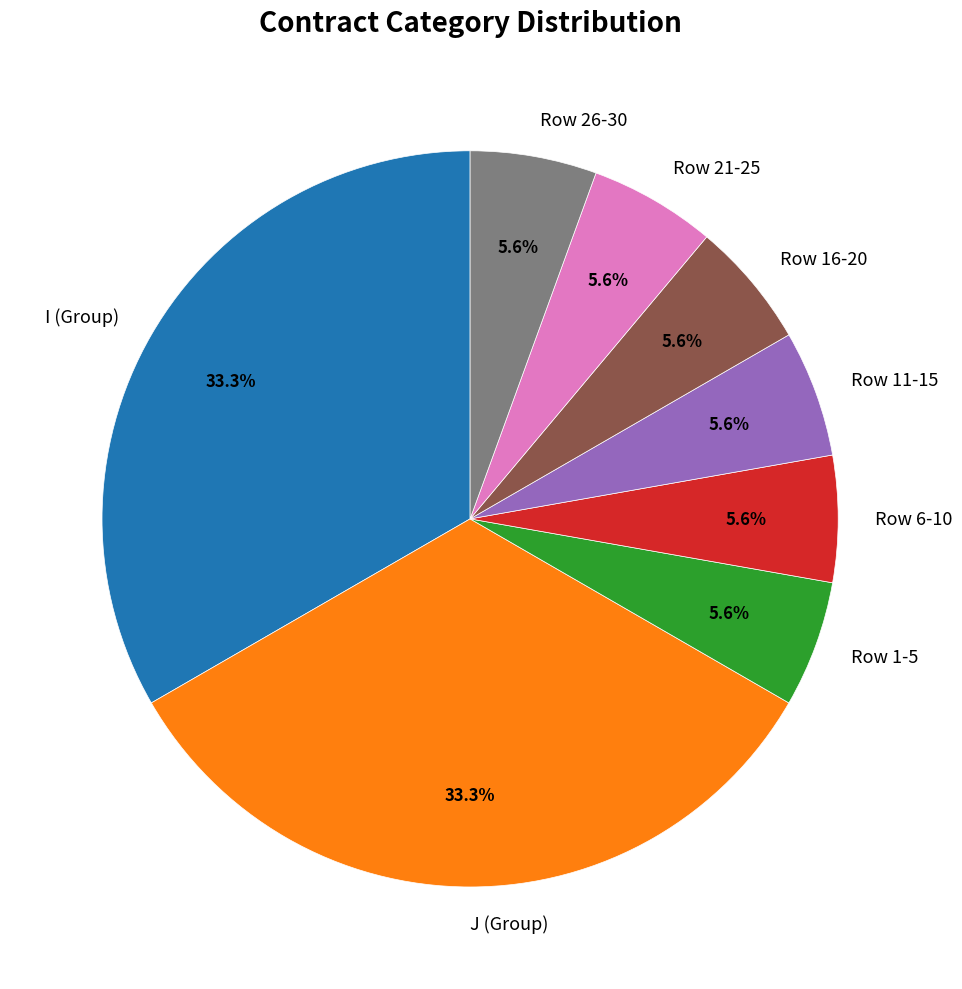

Which has a higher value, Row 26-30 or I (Group)?

I (Group)